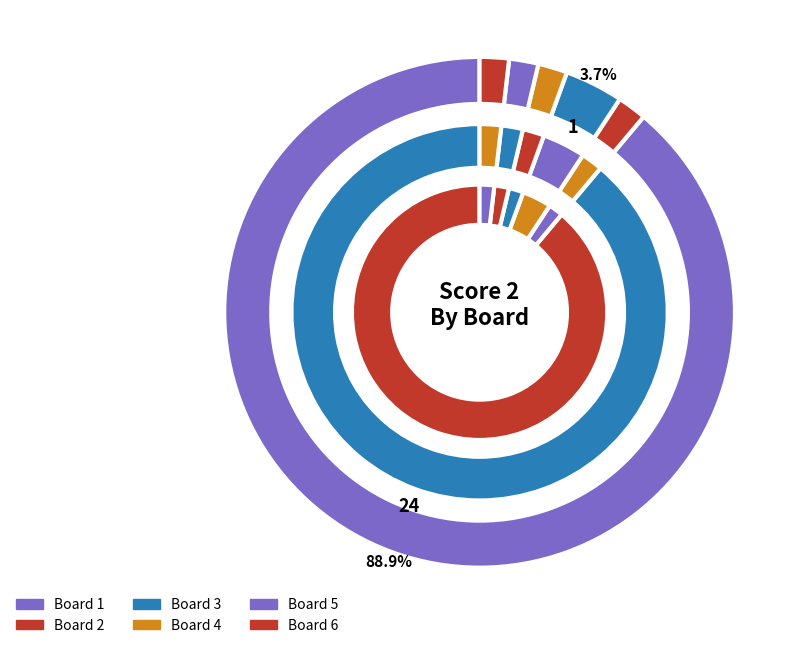

Which category has the smallest portion of the pie?

Board 2